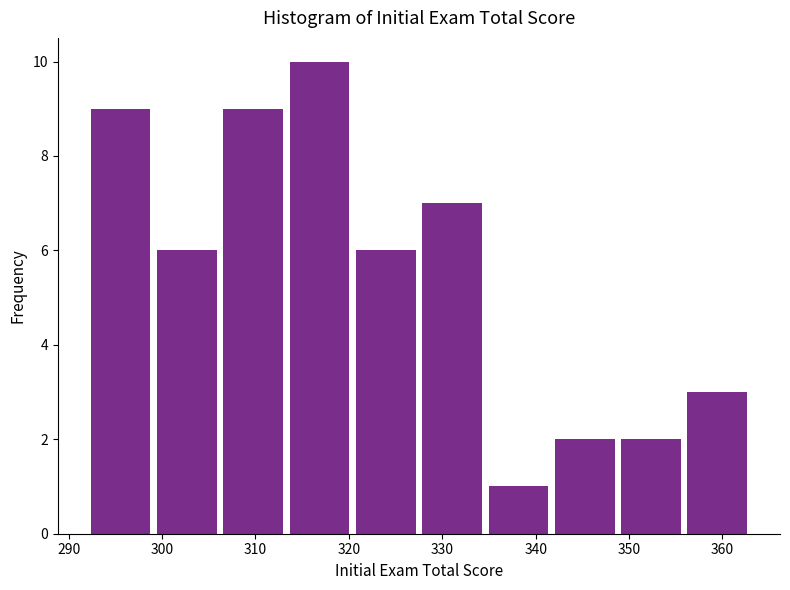

Reading left to right, list every bar in this chart as the range it spans on the x-axis followed by its height. Neither the bar edges nor the heights are printed on the chart, so give them approximately, as read against the axes.

292.0 to 299.1: 9
299.1 to 306.2: 6
306.2 to 313.3: 9
313.3 to 320.4: 10
320.4 to 327.5: 6
327.5 to 334.6: 7
334.6 to 341.7: 1
341.7 to 348.8: 2
348.8 to 355.9: 2
355.9 to 363.0: 3